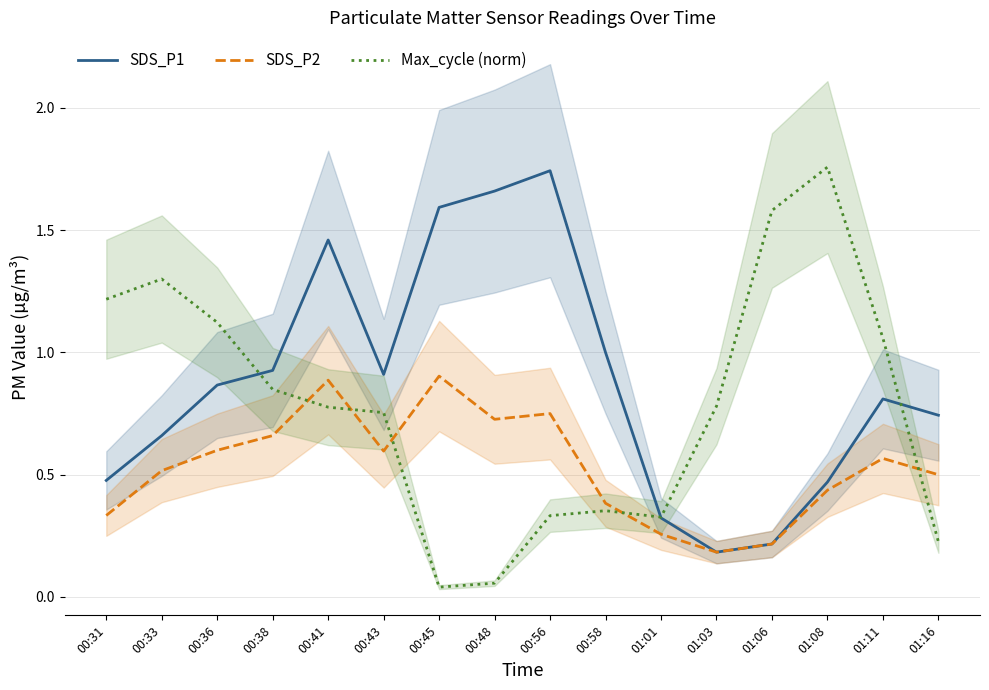

The value of Max_cycle (norm) at 00:33 is 0.7. True or false?

False